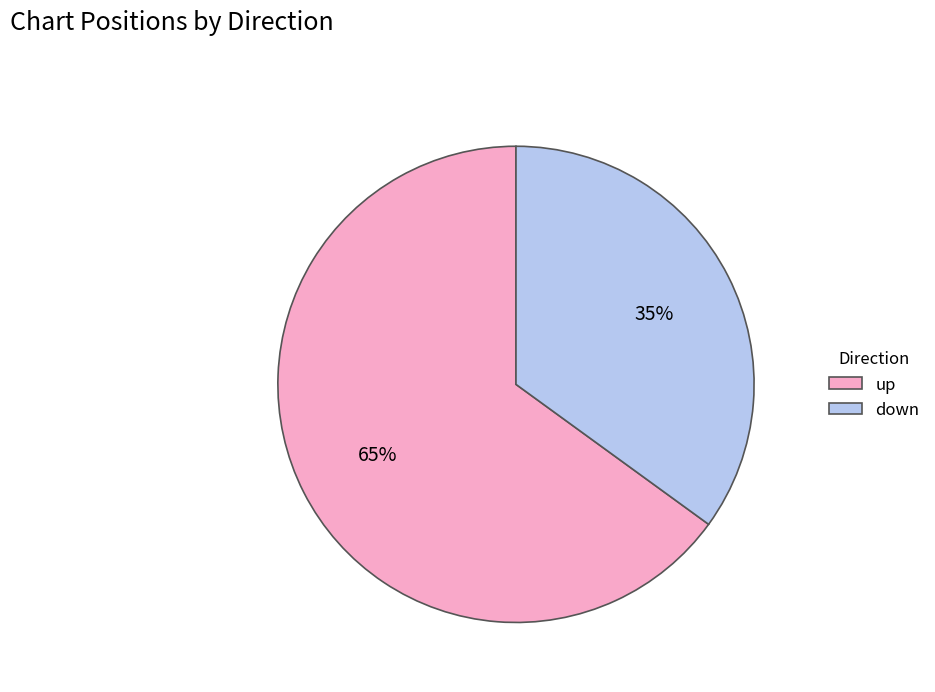

Count the number of slices in the pie.

2